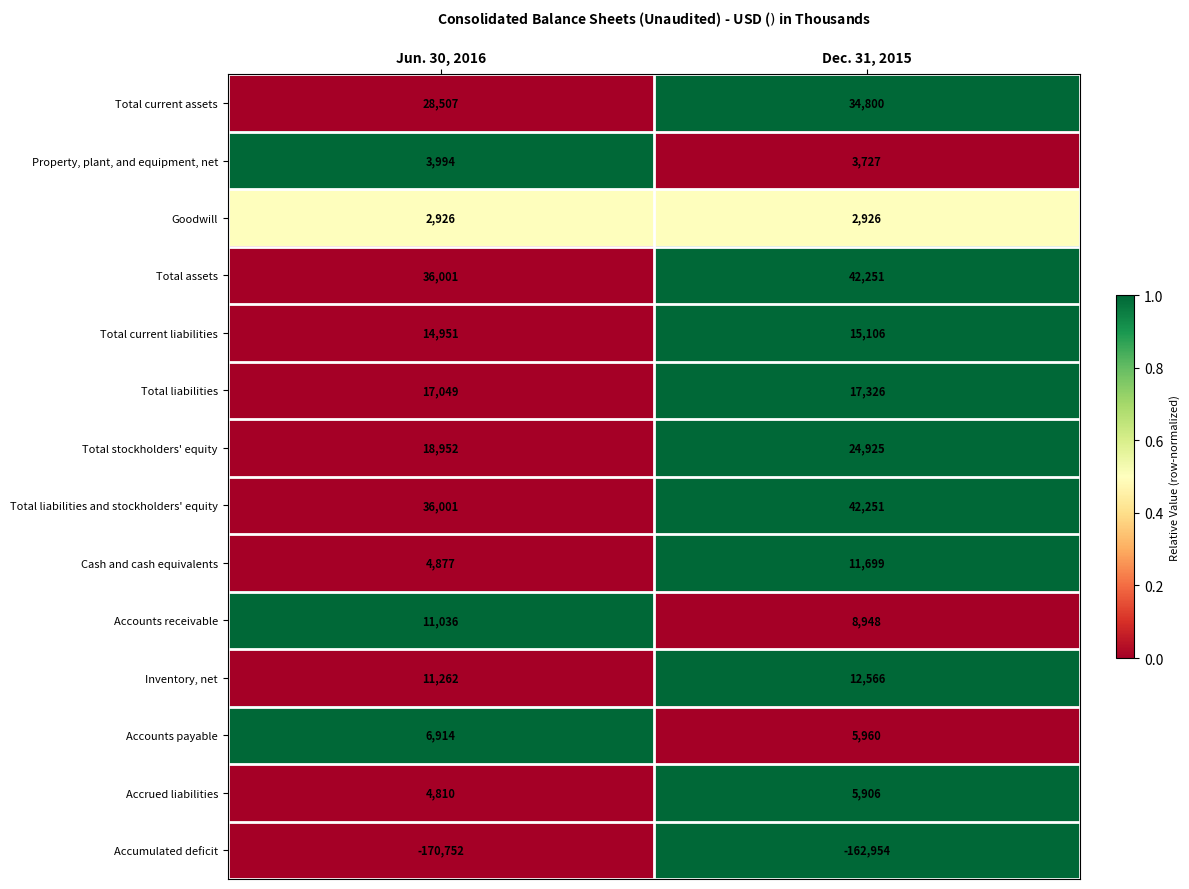

What is the sum of all Inventory, net values?

23828